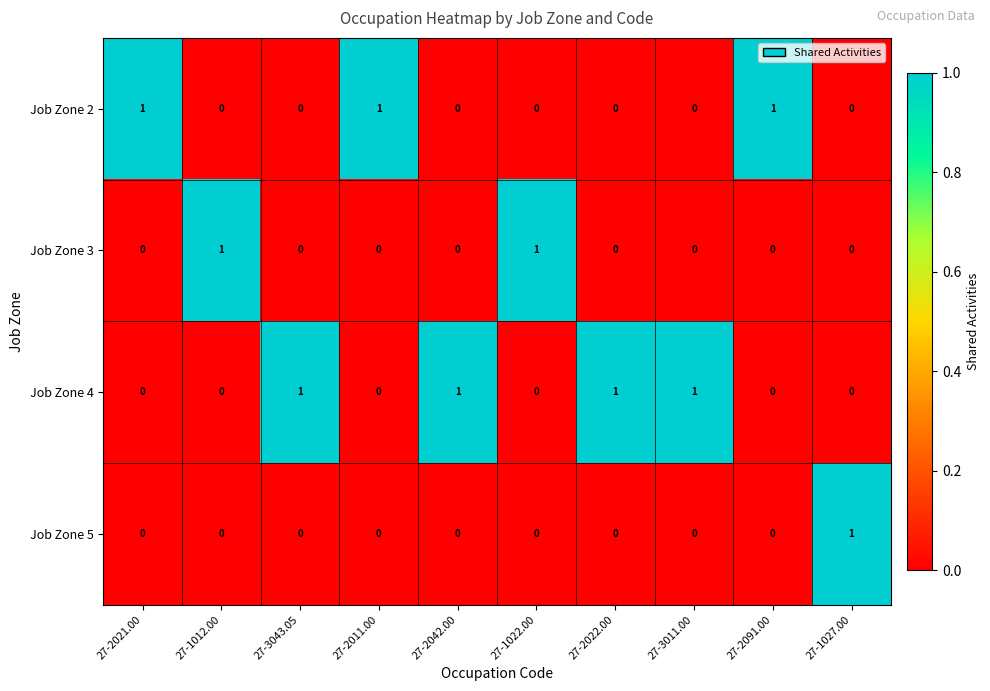

How many Job Zone 5 values are between 0 and 1?

10